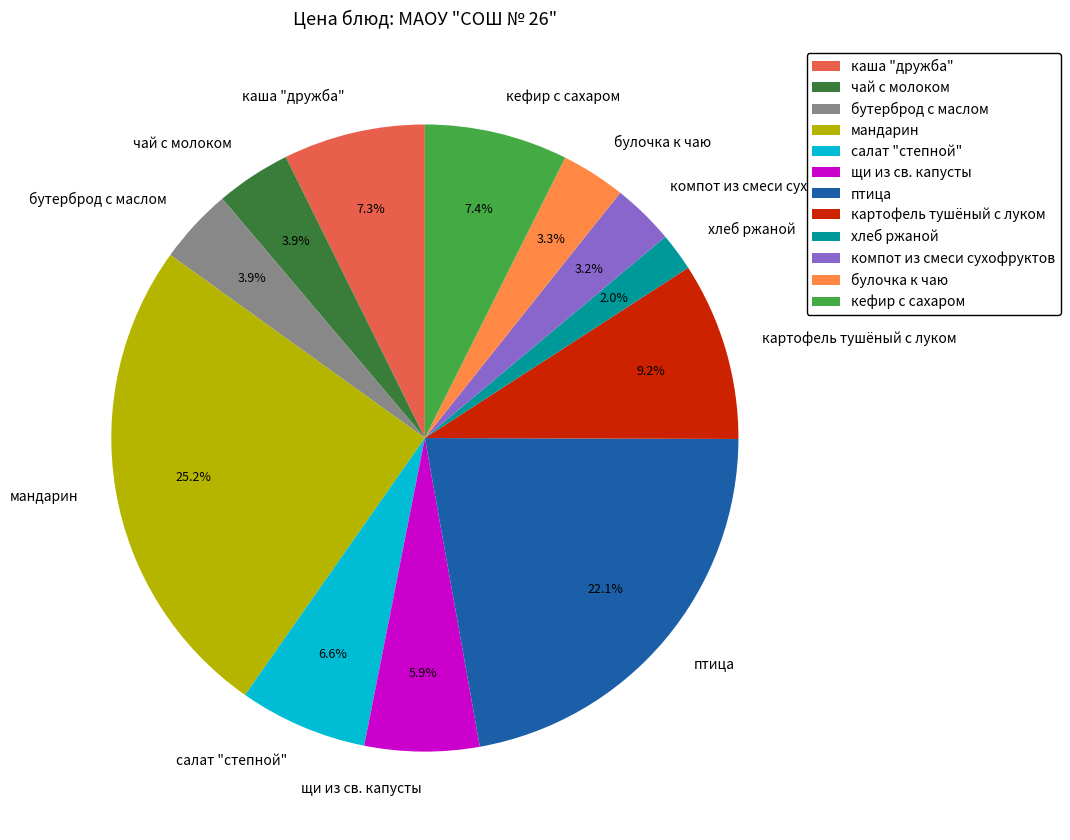

Which has a higher value, кефир с сахаром or картофель тушёный с луком?

картофель тушёный с луком